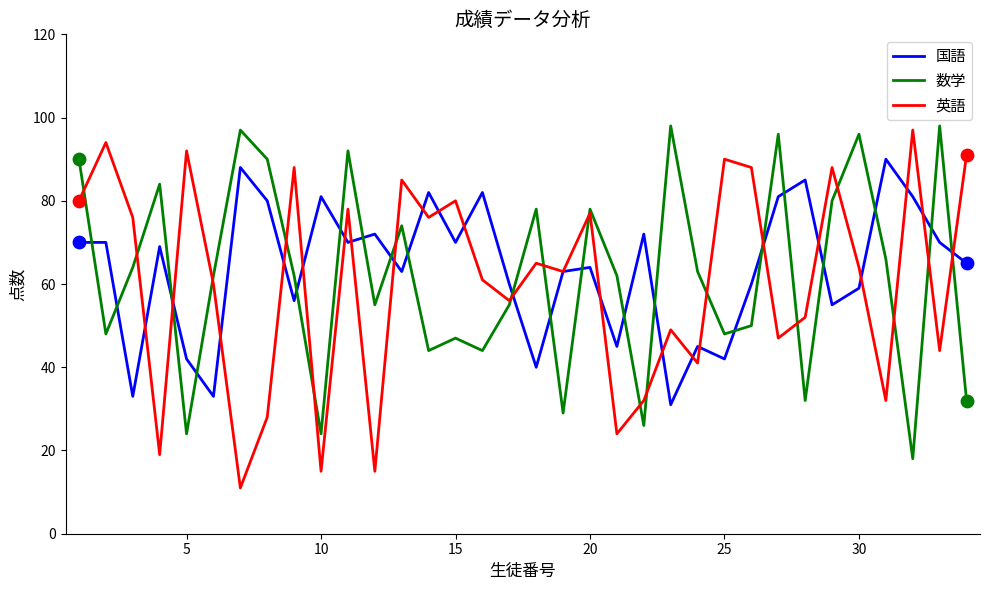

What are all the series names shown in the legend?

国語, 数学, 英語